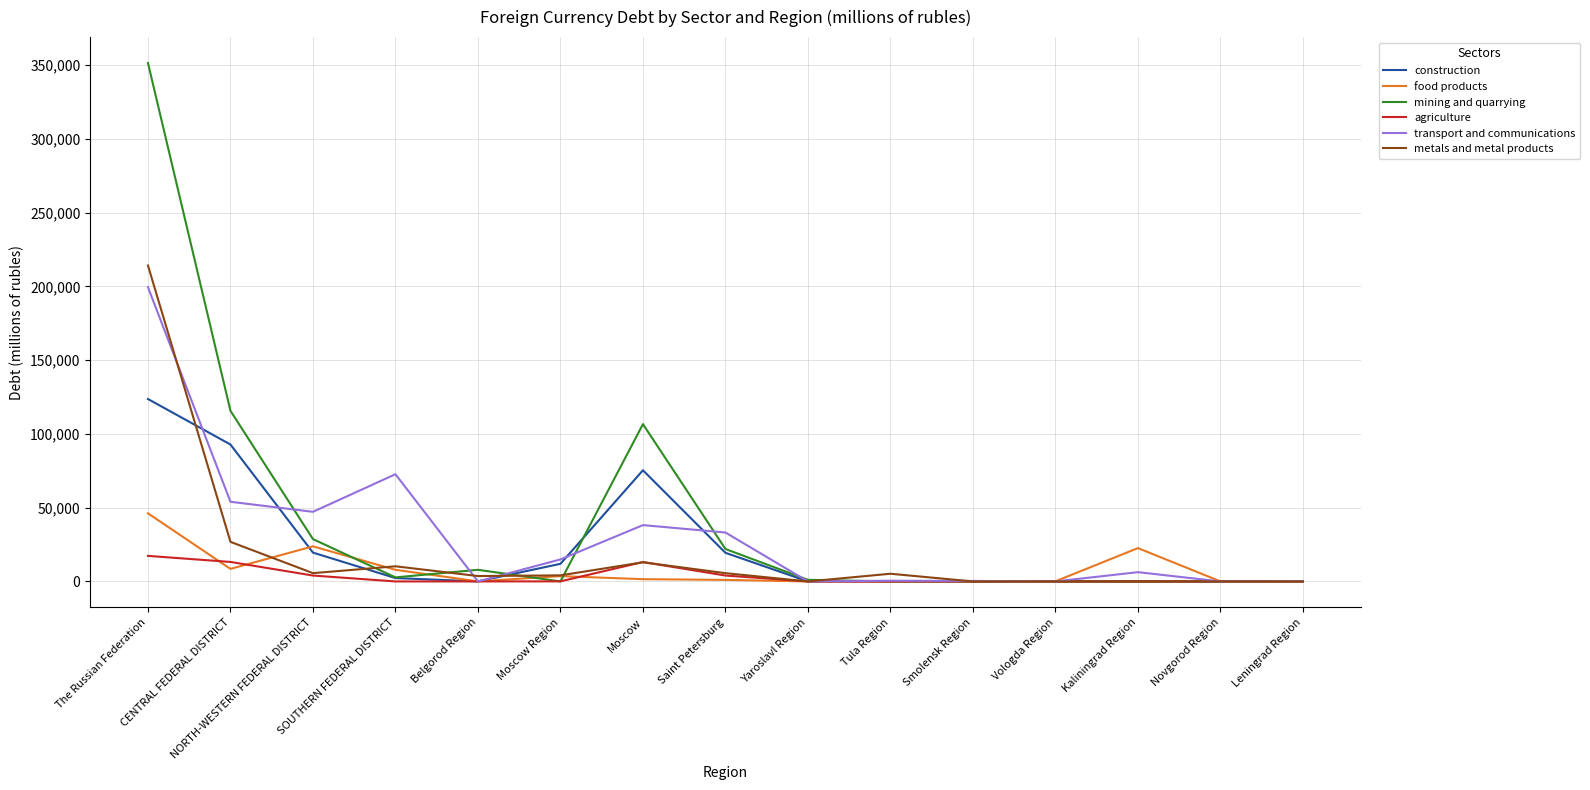

How many lines are shown in the chart?

6